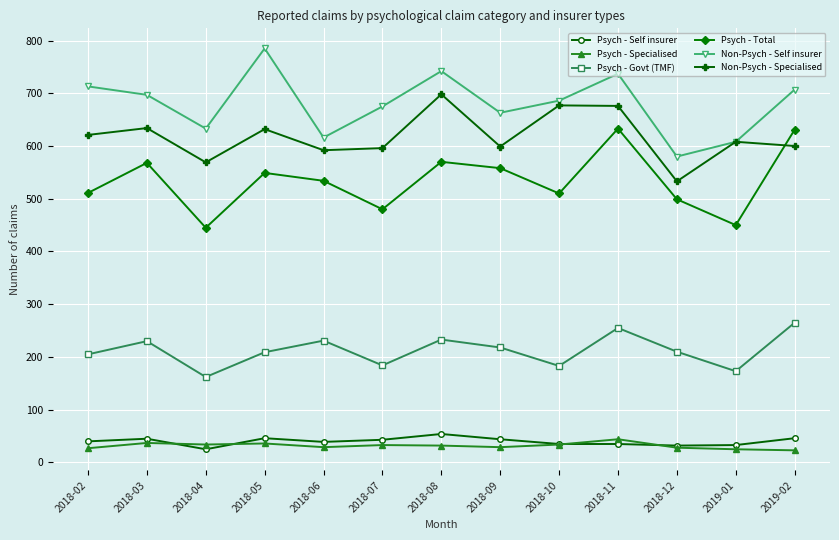

Which category has the lowest value in the Psych - Govt (TMF) series?

2018-04